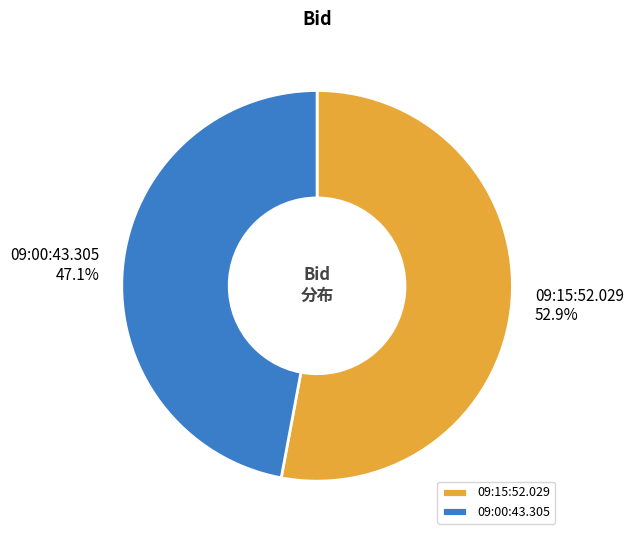

Which slice represents more than half of the pie?

09:15:52.029